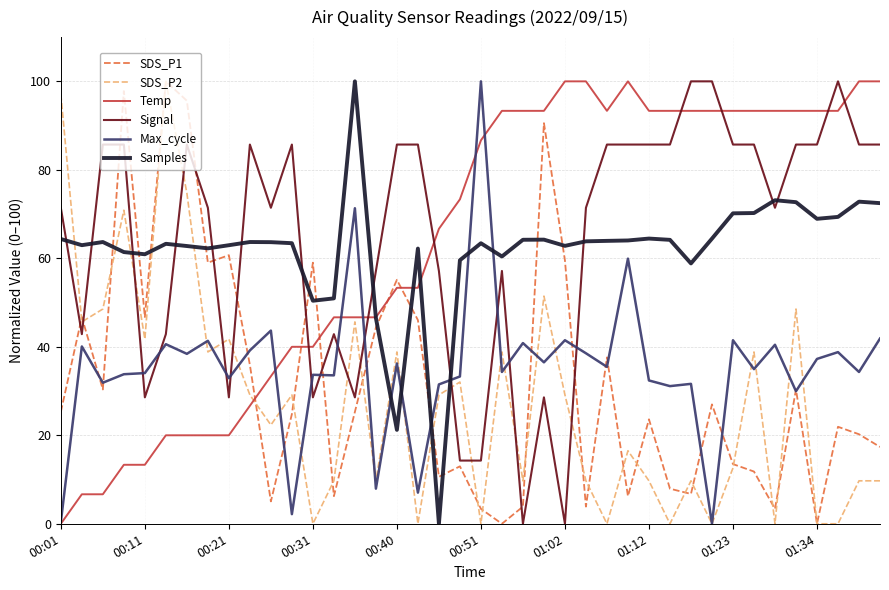

True or false: Signal and Temp cross at least once.

True